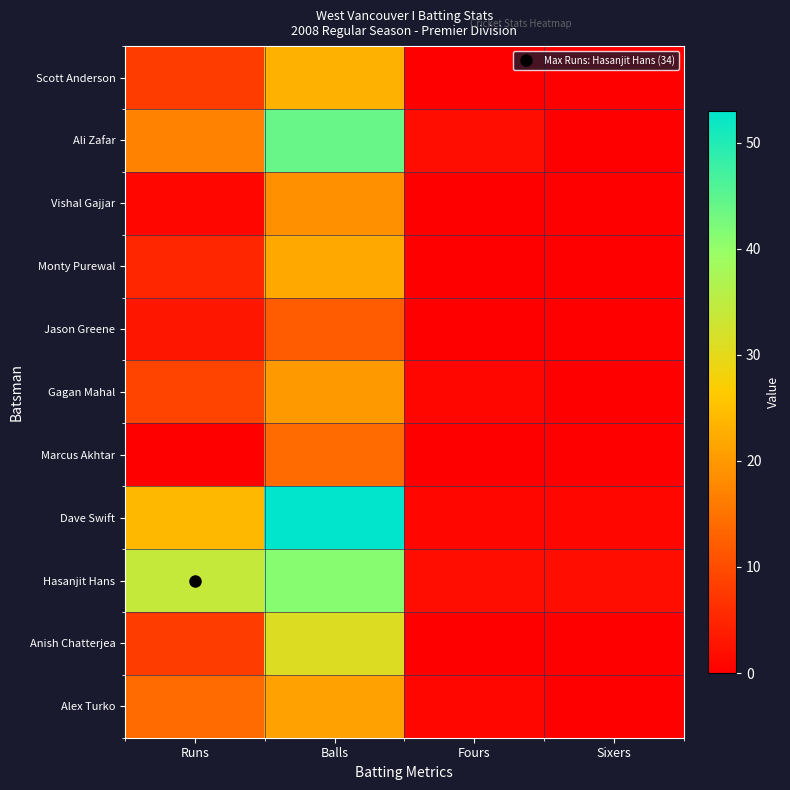

At how many categories does at least one series exceed 32?

2